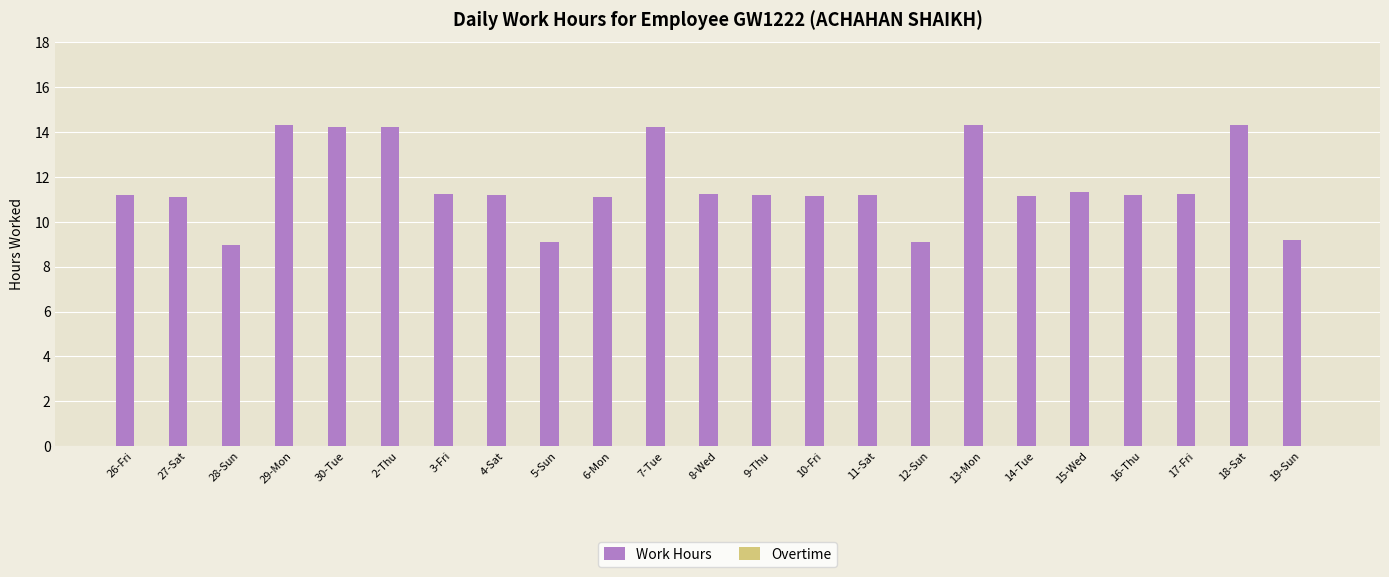

What position from the right is 6-Mon?

14